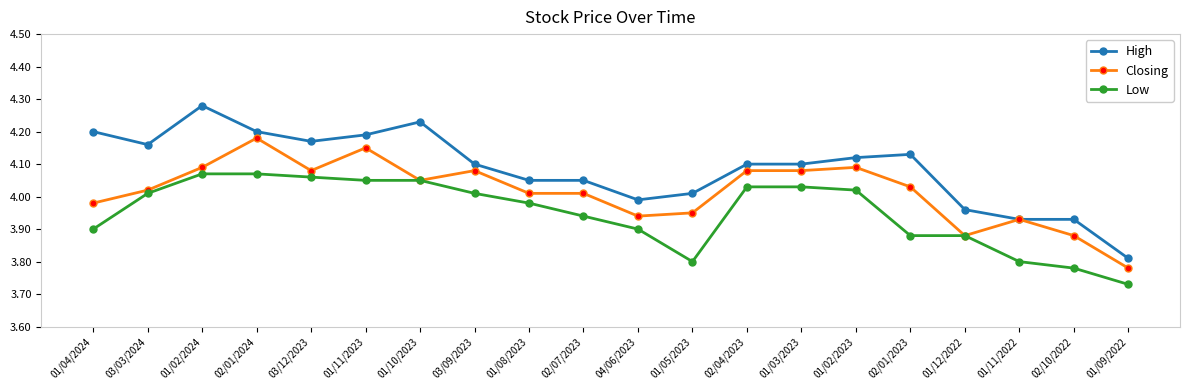

The High series shows 4.2 at 01/11/2023. True or false?

True